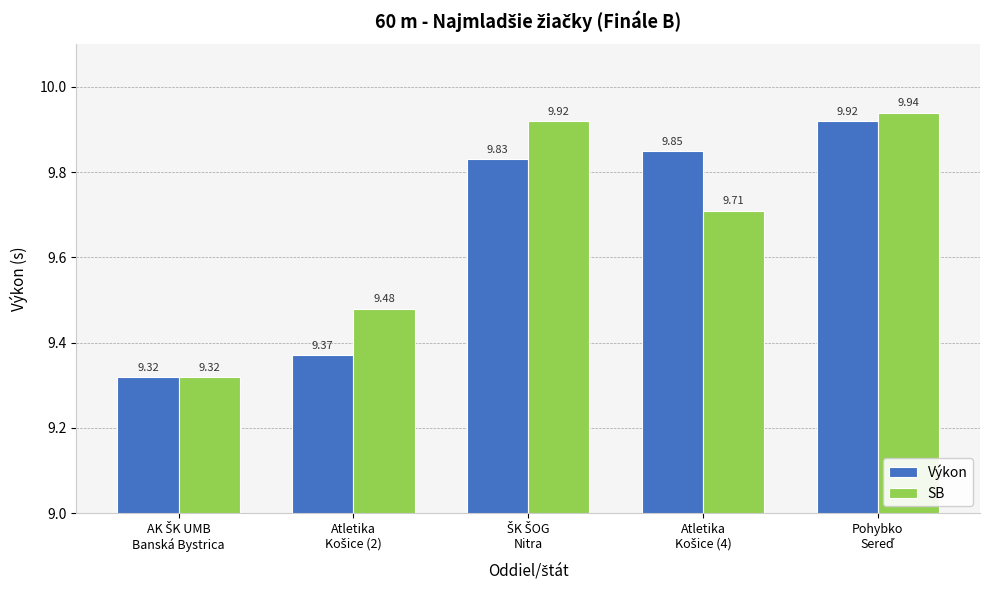

Which series has the widest spread of values?

SB